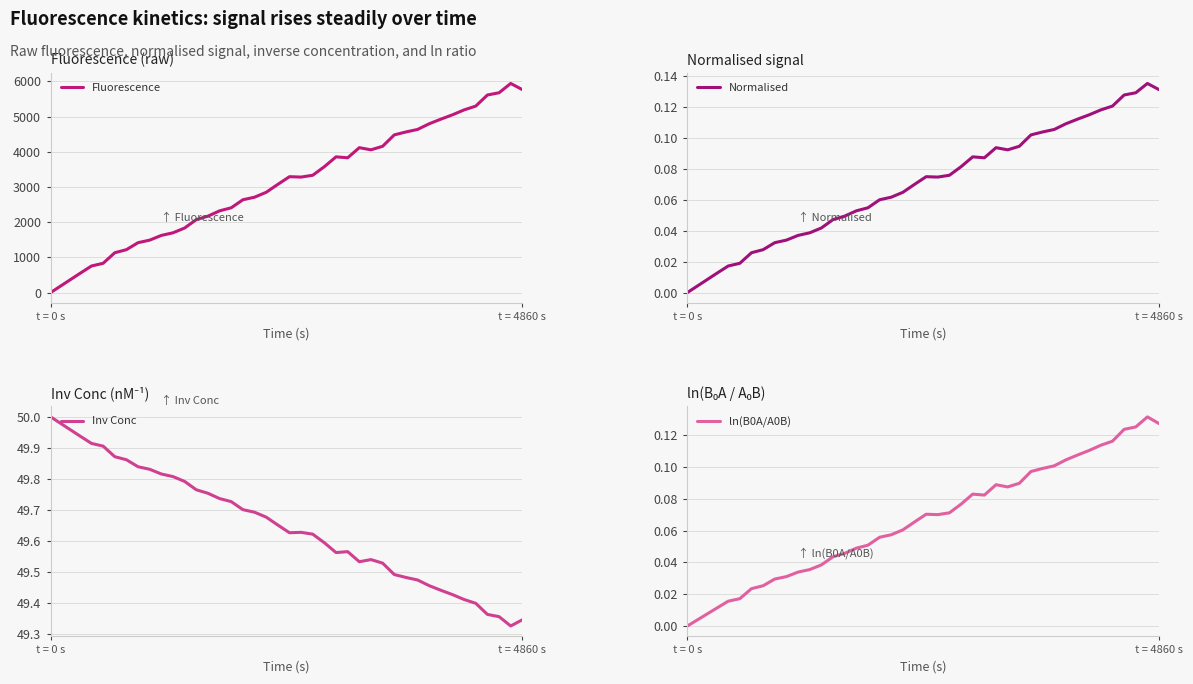

What is the maximum value for Fluorescence?

5939.3